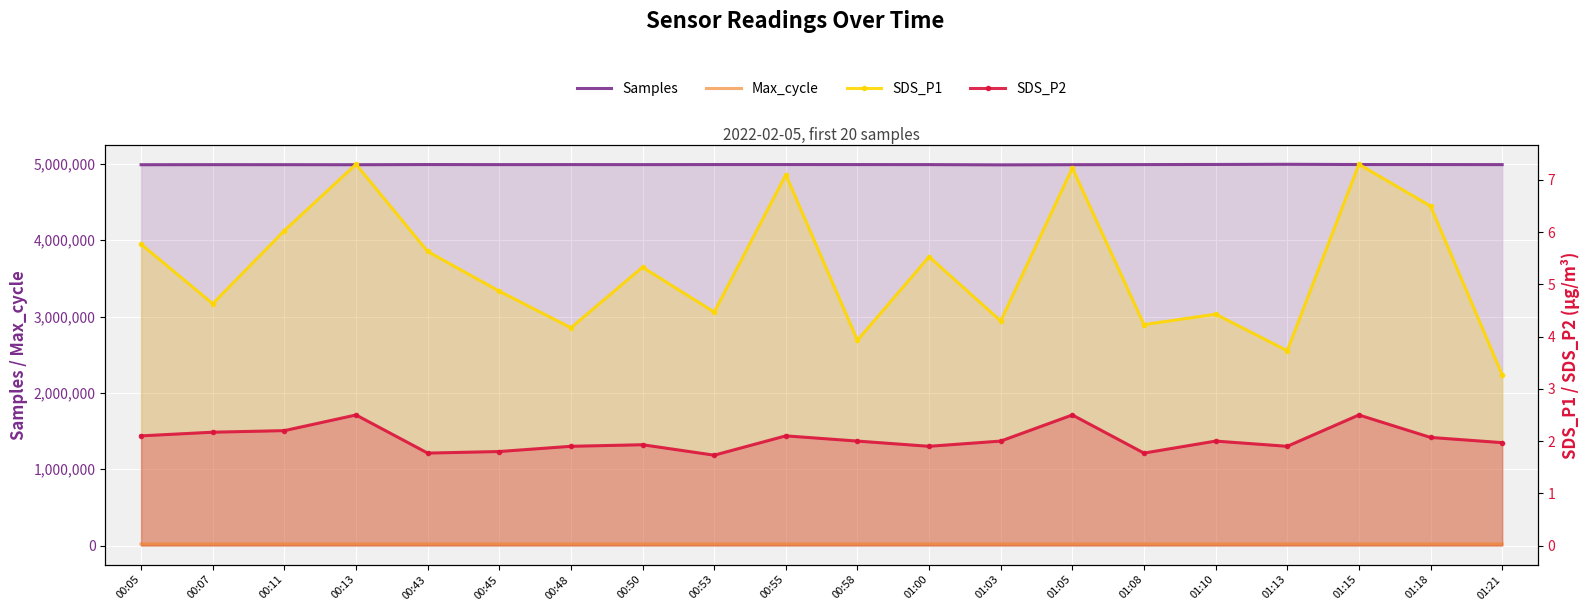

Is it true that SDS_P1 equals 1.6 at 00:53?

False